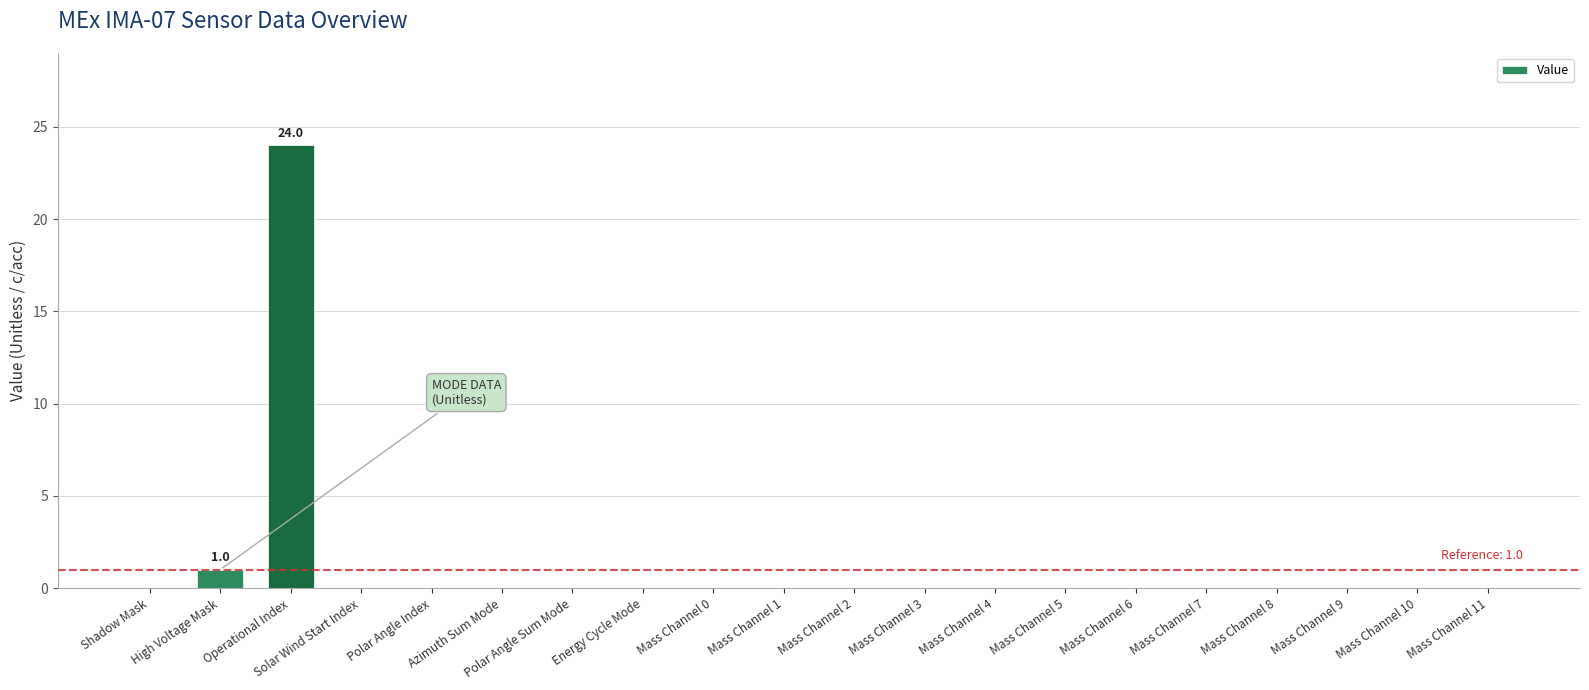

What is the greatest value displayed?

24